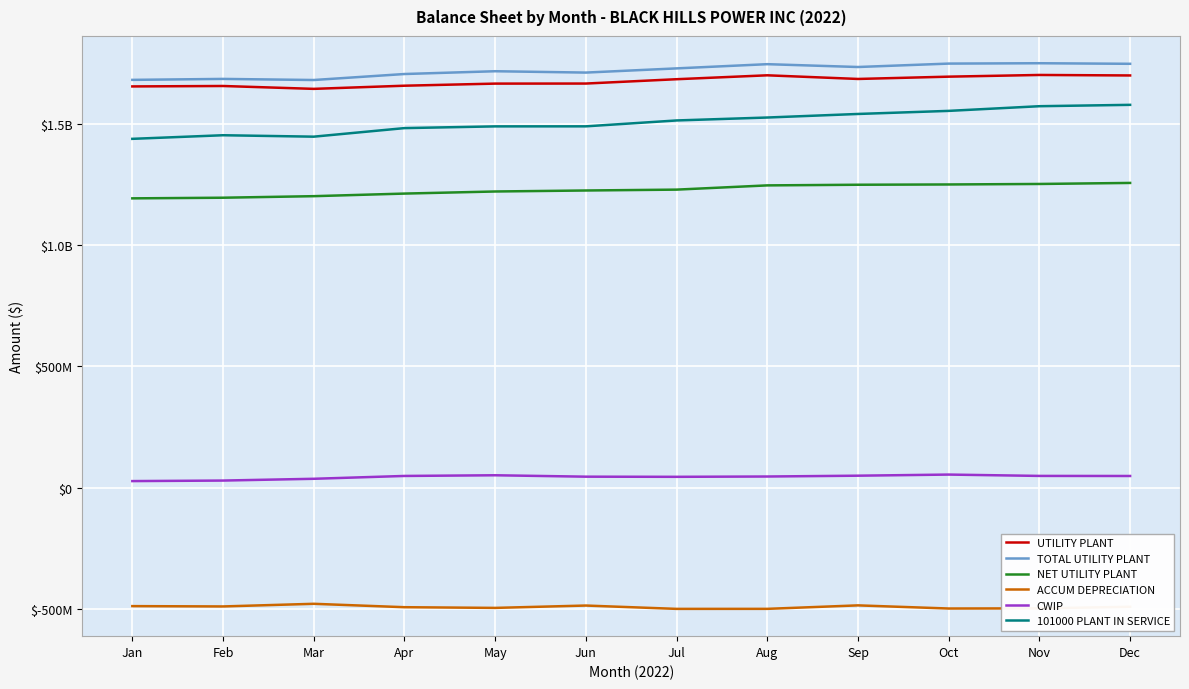

What is the difference between the maximum and minimum values in the TOTAL UTILITY PLANT series?

69142987